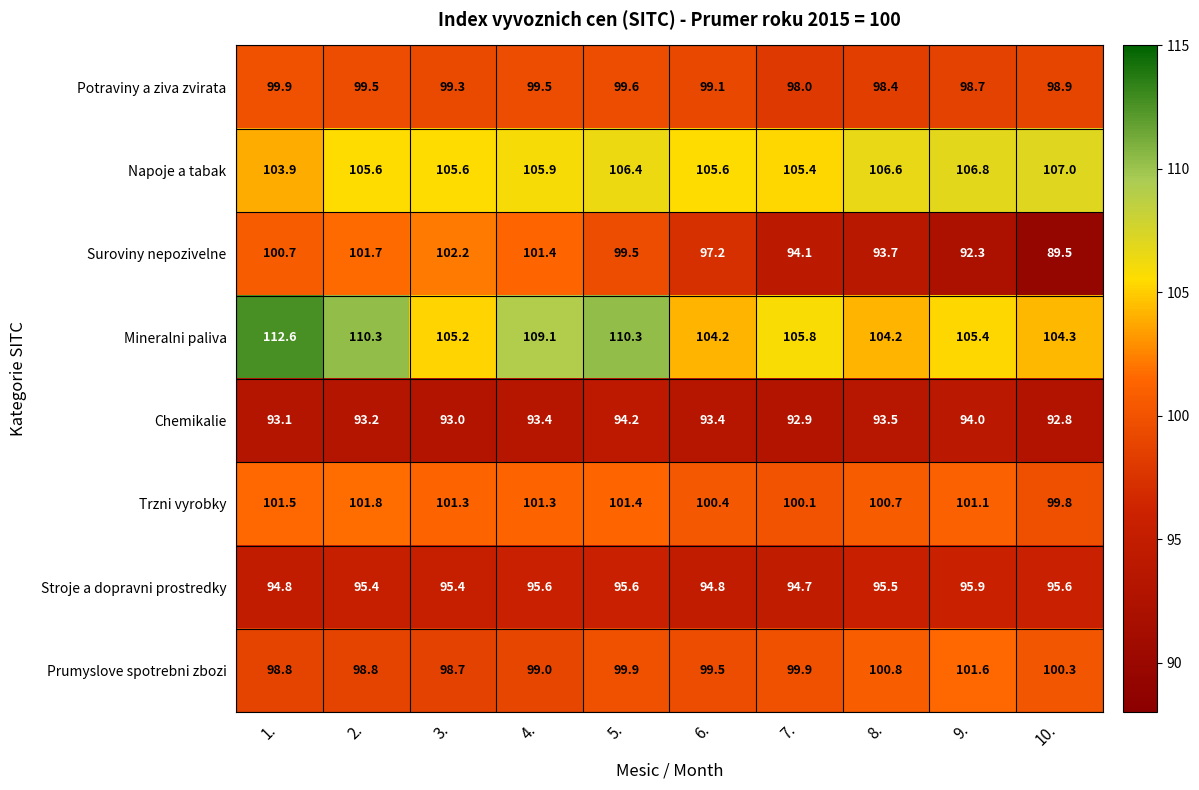

Which series has the largest range (max minus min)?

Suroviny nepozivelne